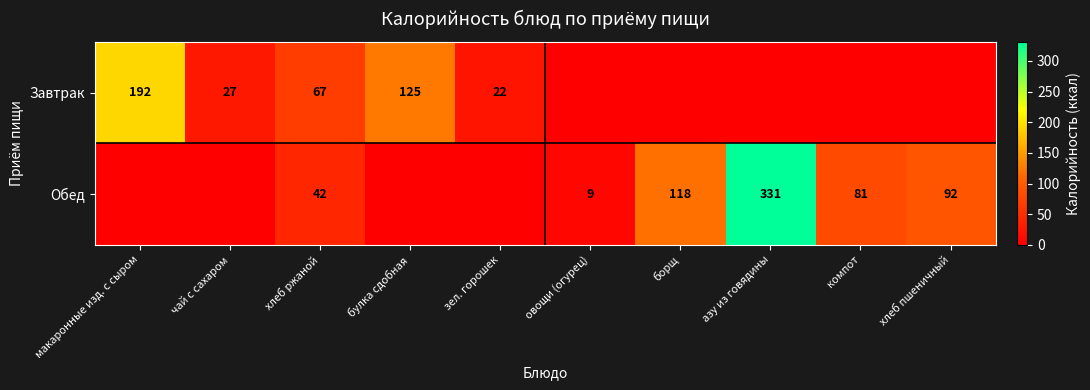

The value of Обед at овощи (огурец) is 9. True or false?

True